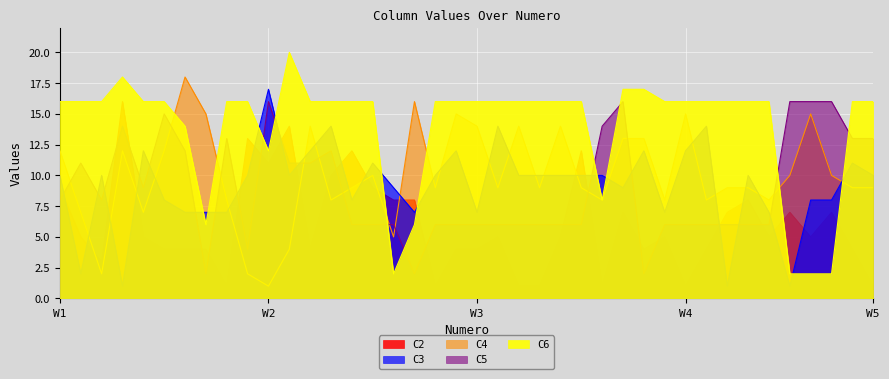

Which series has the largest total across all categories?

C6